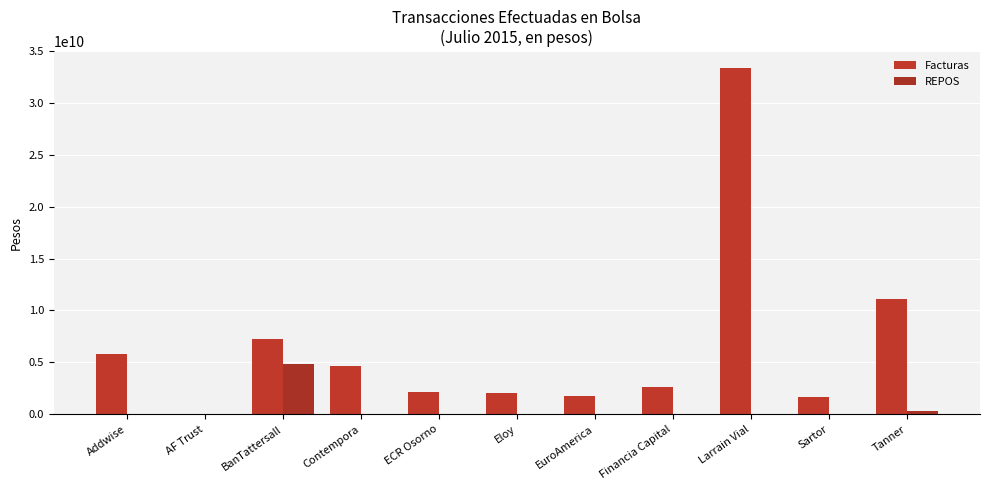

At which label does Facturas reach its peak?

Larrain Vial